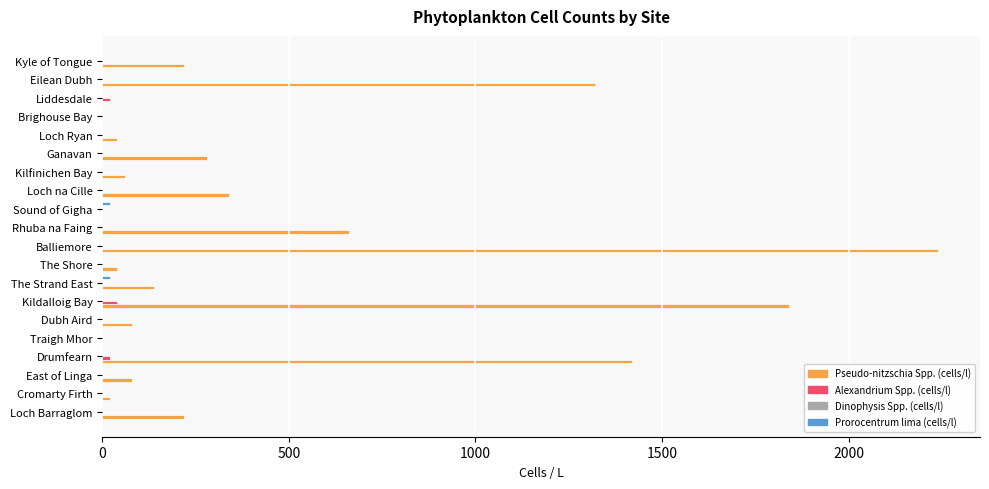

True or false: Alexandrium Spp. (cells/l) has a value of 0 at Loch Ryan.

True